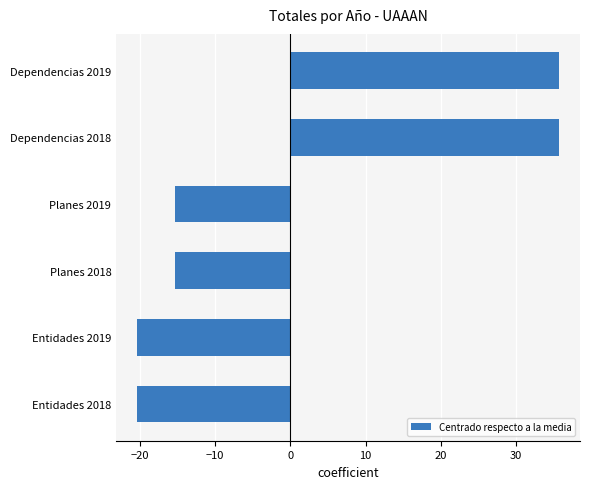

What is the greatest value displayed?

35.7